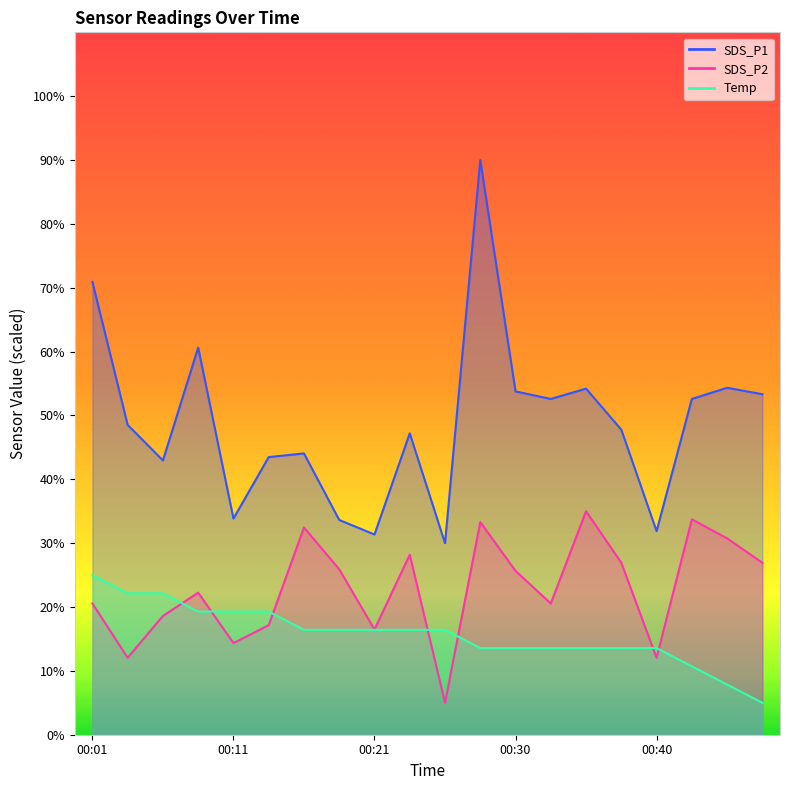

In SDS_P1, how many points are lower than both neighbors (excluding endpoints)?

6